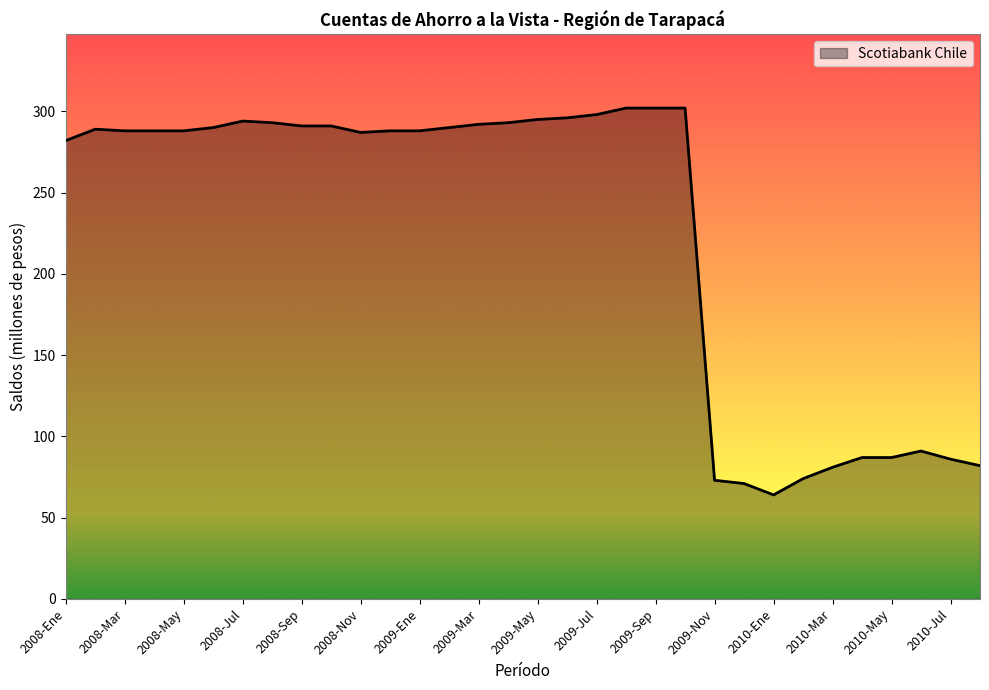

What is the smallest value displayed?

64